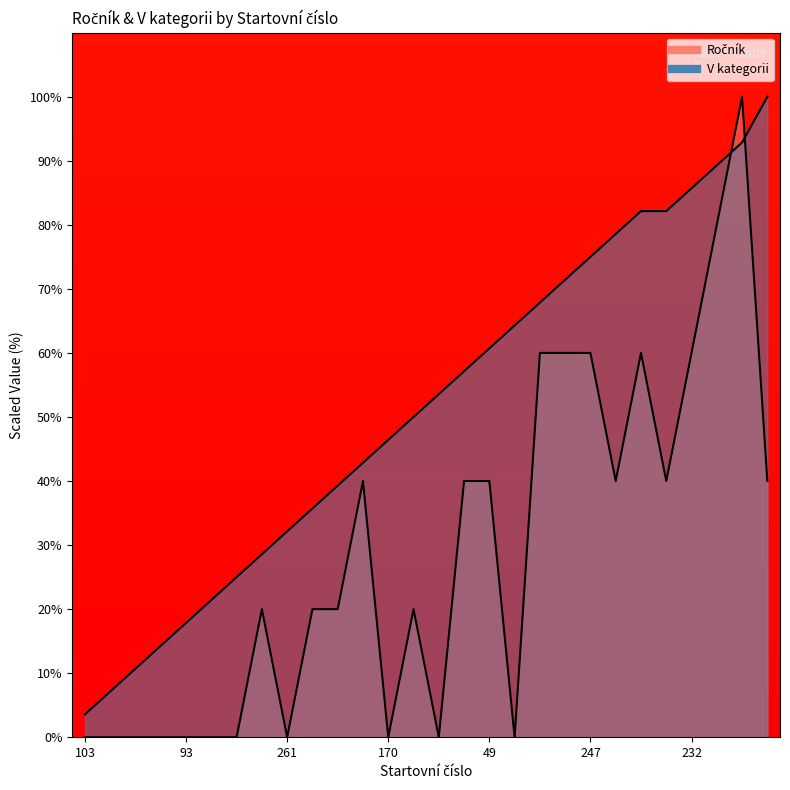

Which series ends up on top after the final intersection of V kategorii and Ročník?

V kategorii